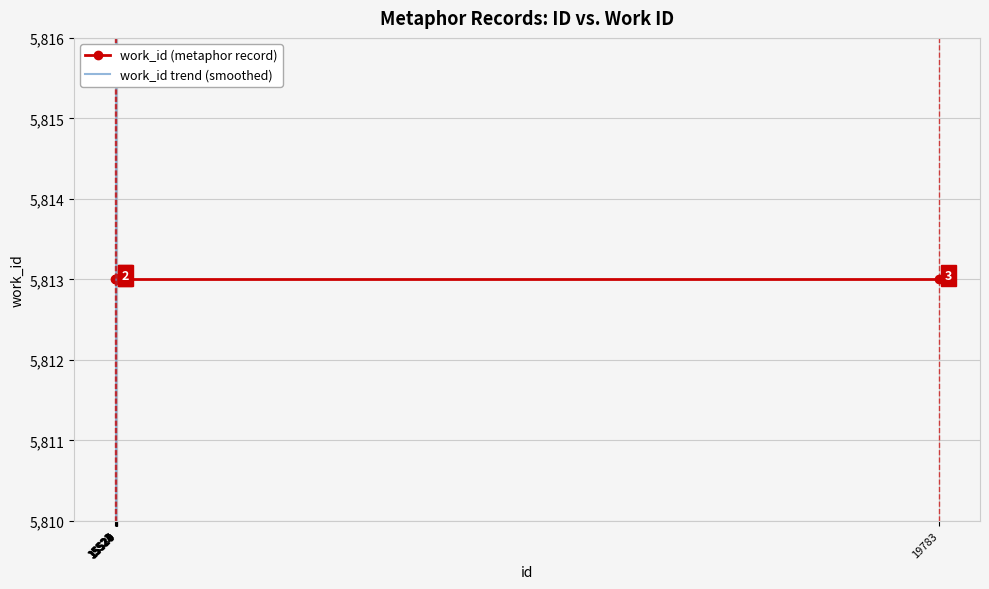

Rank the categories by work_id trend (smoothed) value from lowest to highest.

15521, 15522, 15523, 15524, 15526, 15527, 15528, 15529, 15530, 19783